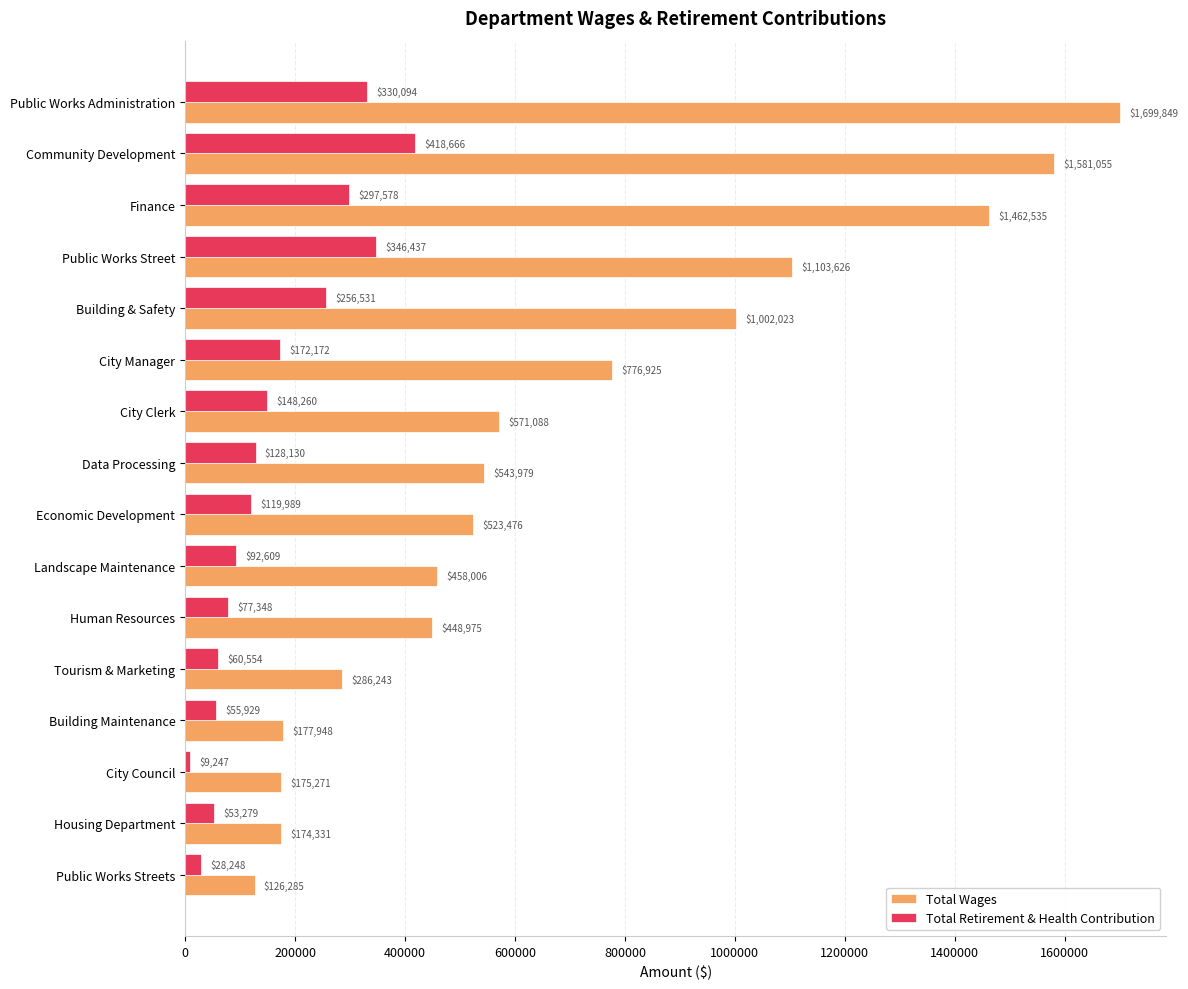

What are all the series names shown in the legend?

Total Wages, Total Retirement & Health Contribution